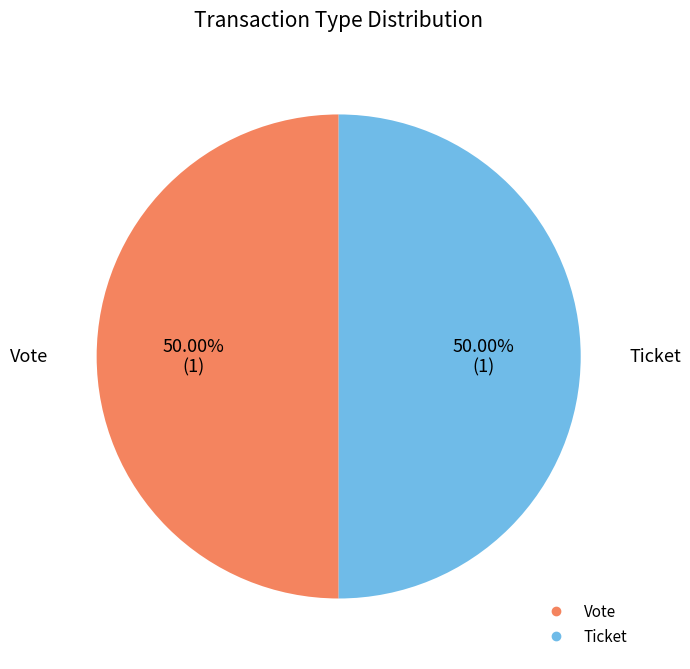

Is the sum of Vote and Ticket greater than half?

Yes